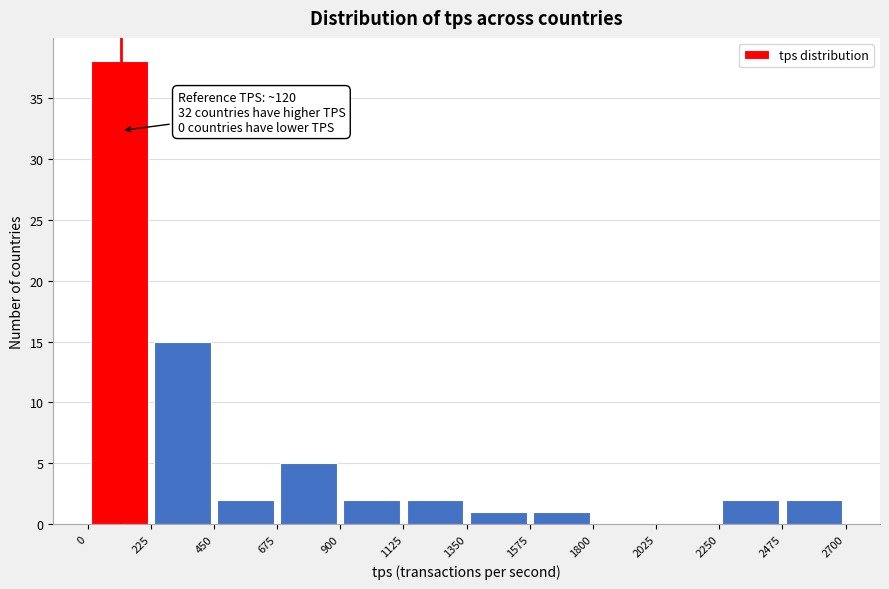

Over which range of the x-axis is the bar tallest?

0 to 225